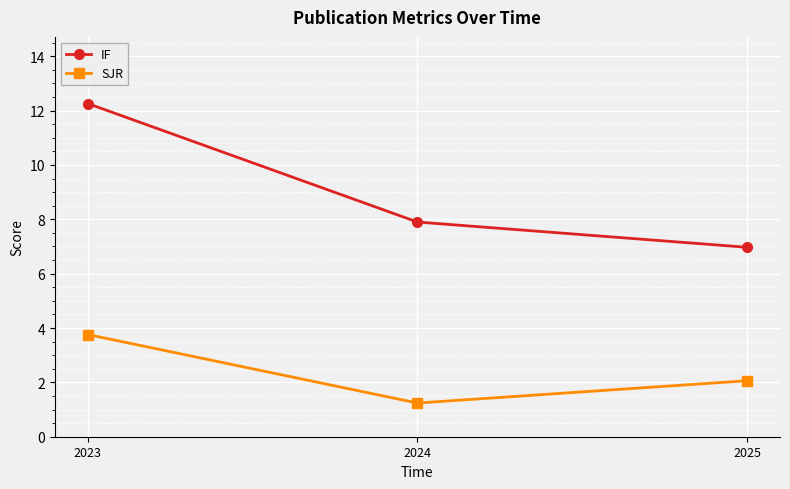

Which series has the widest spread of values?

IF